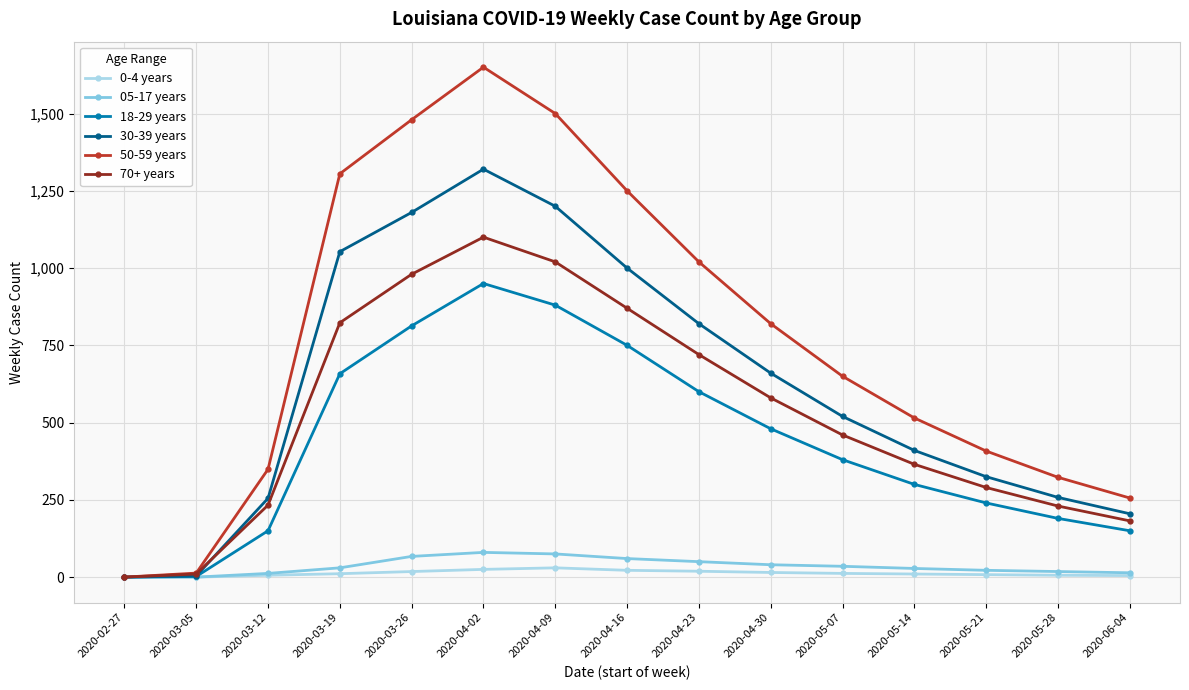

How many distinct data groups are displayed?

6